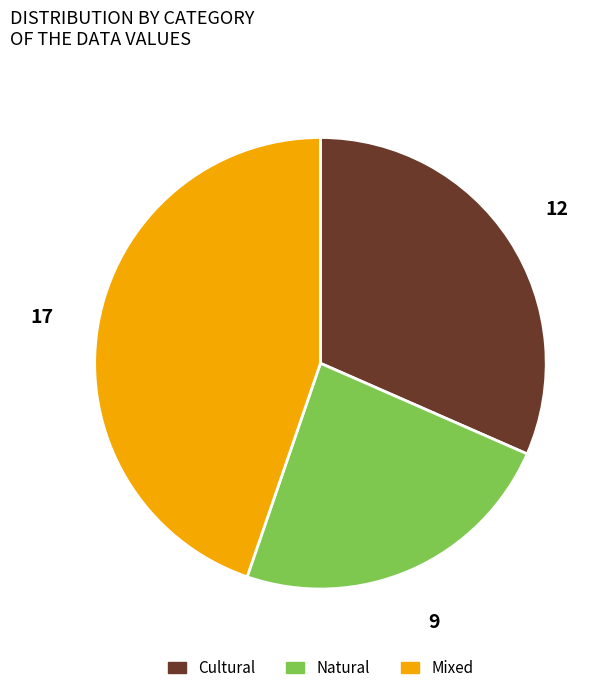

Combined, do Cultural and Mixed account for over 50%?

Yes